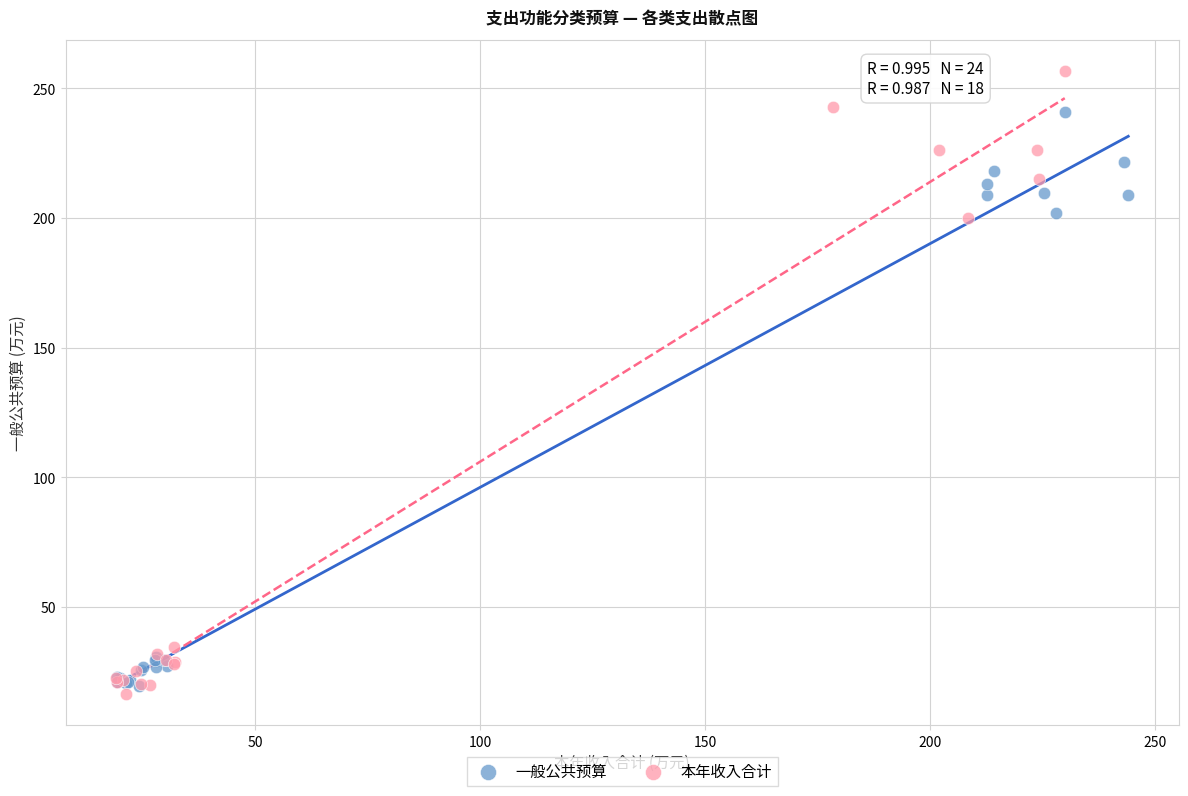

Which series reaches the maximum Y coordinate?

本年收入合计